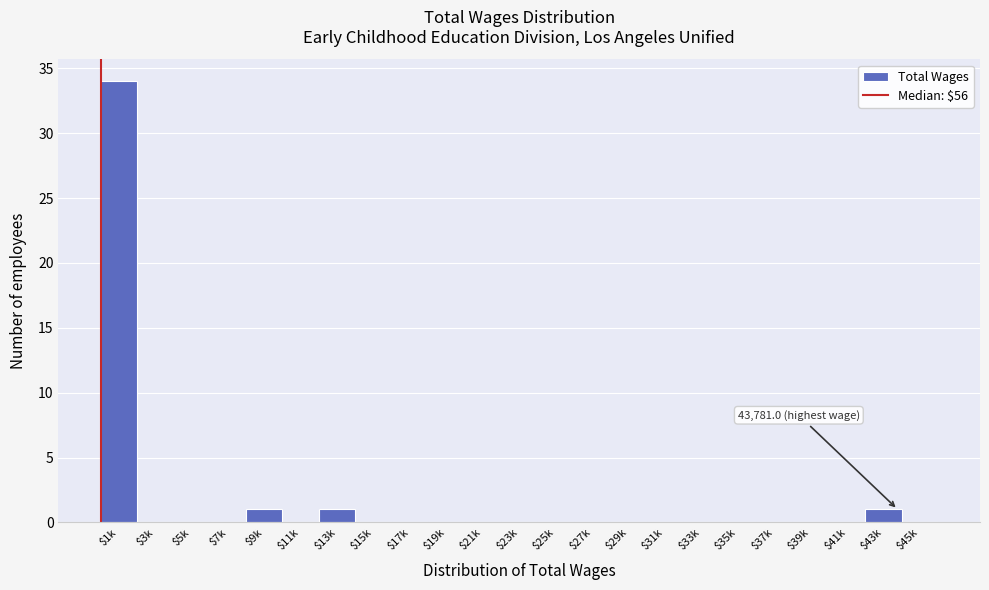

True or false: the data shows 0 at $37k.

True